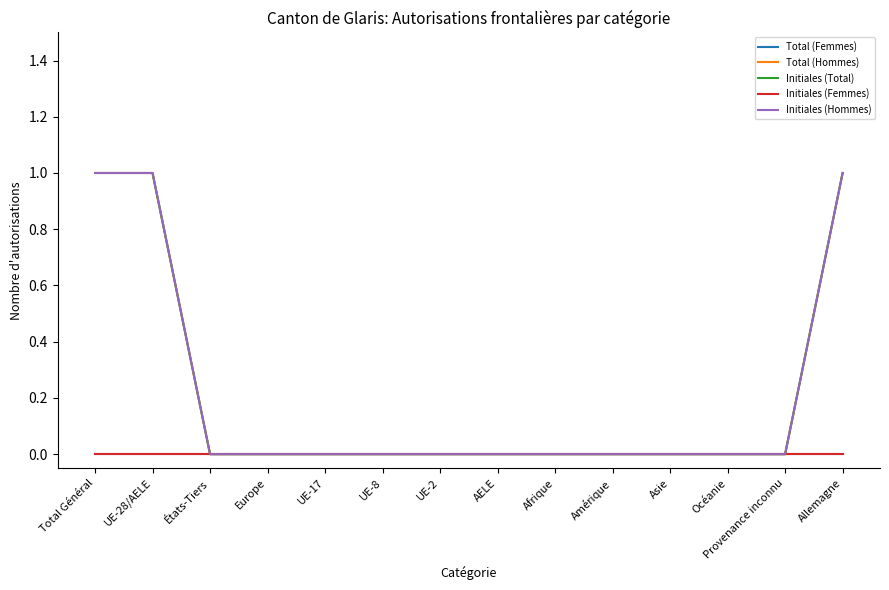

True or false: Initiales (Hommes) and Initiales (Total) intersect in this chart.

False